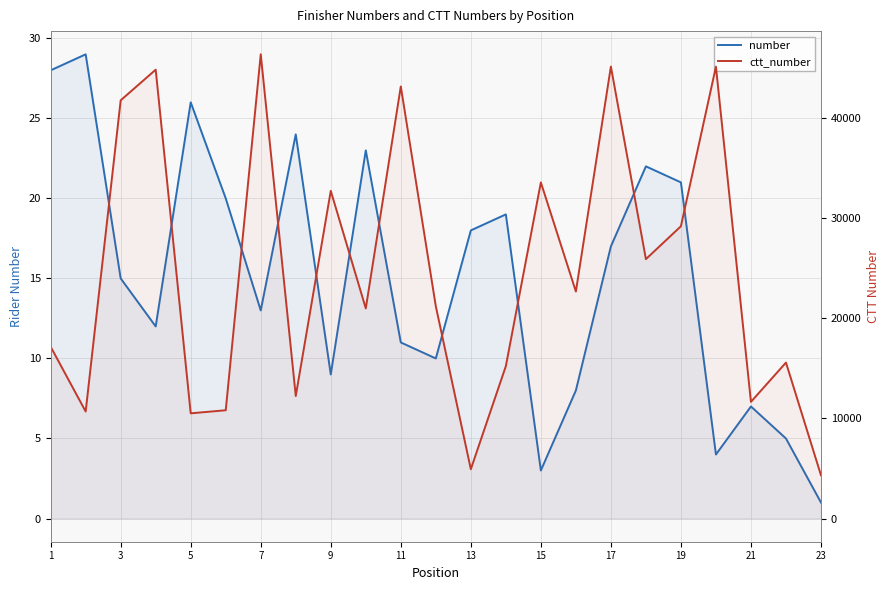

How many values in the ctt_number series are below 21217?

11